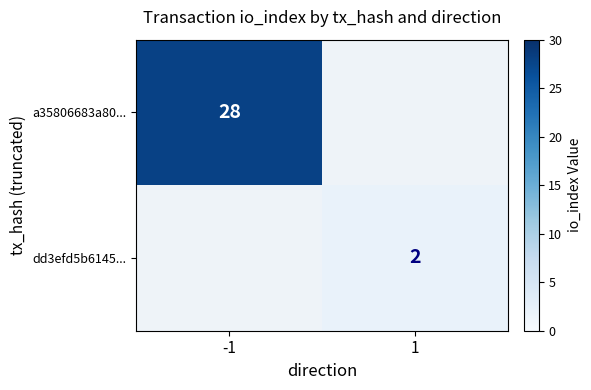

Is it true that a35806683a80... equals 49 at -1?

False